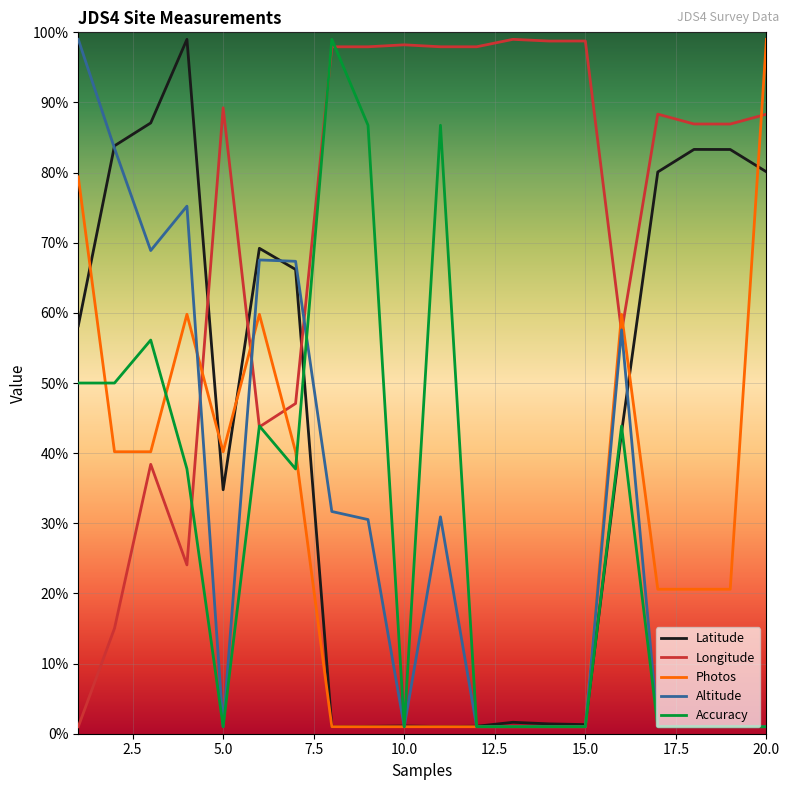

Count the number of categories in the chart.

20